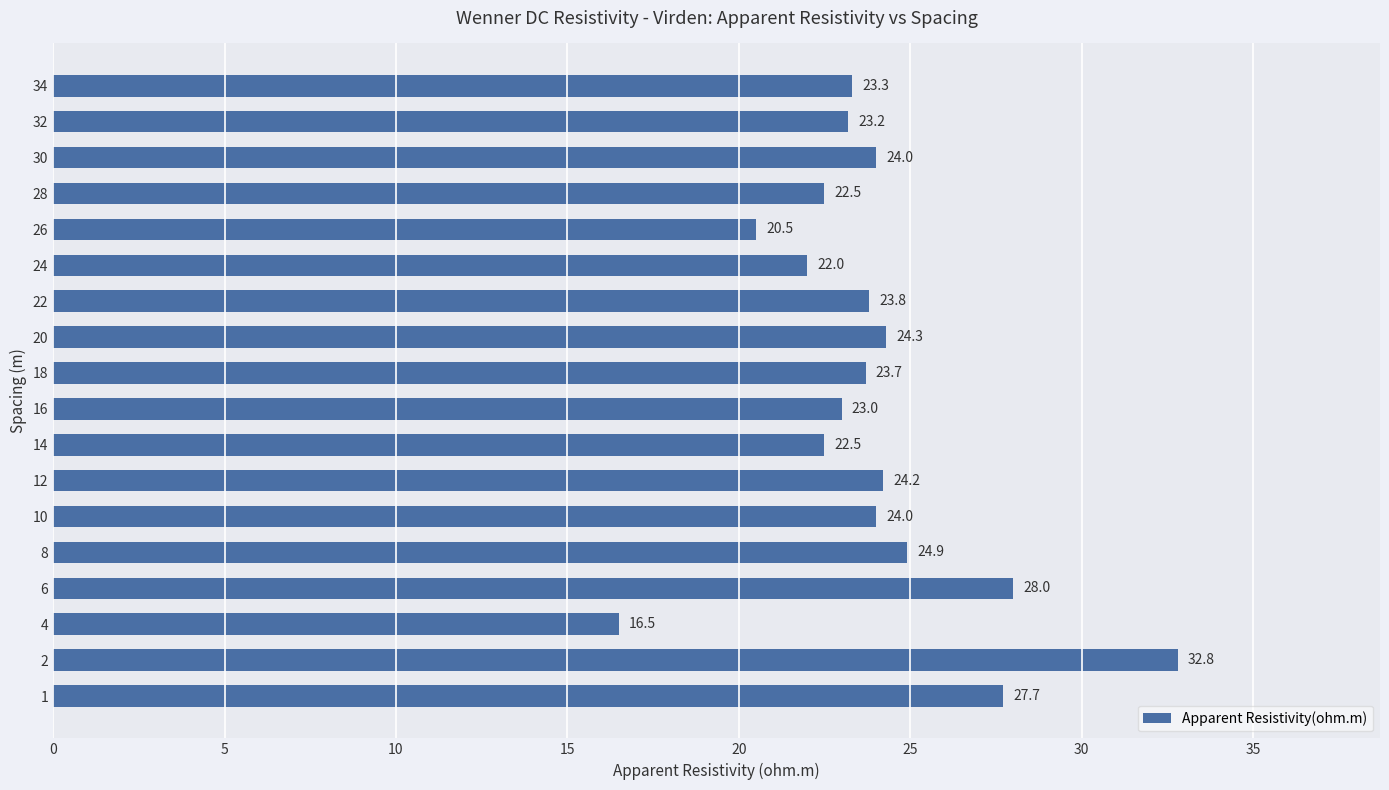

Read the value at 1.

27.7